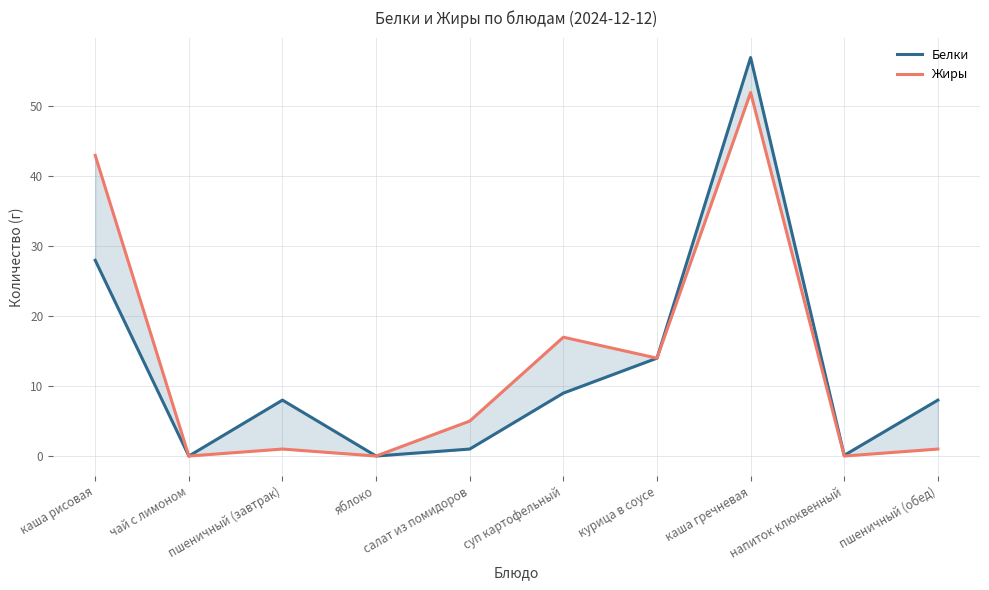

Does the chart display data point markers on the line(s)?

No